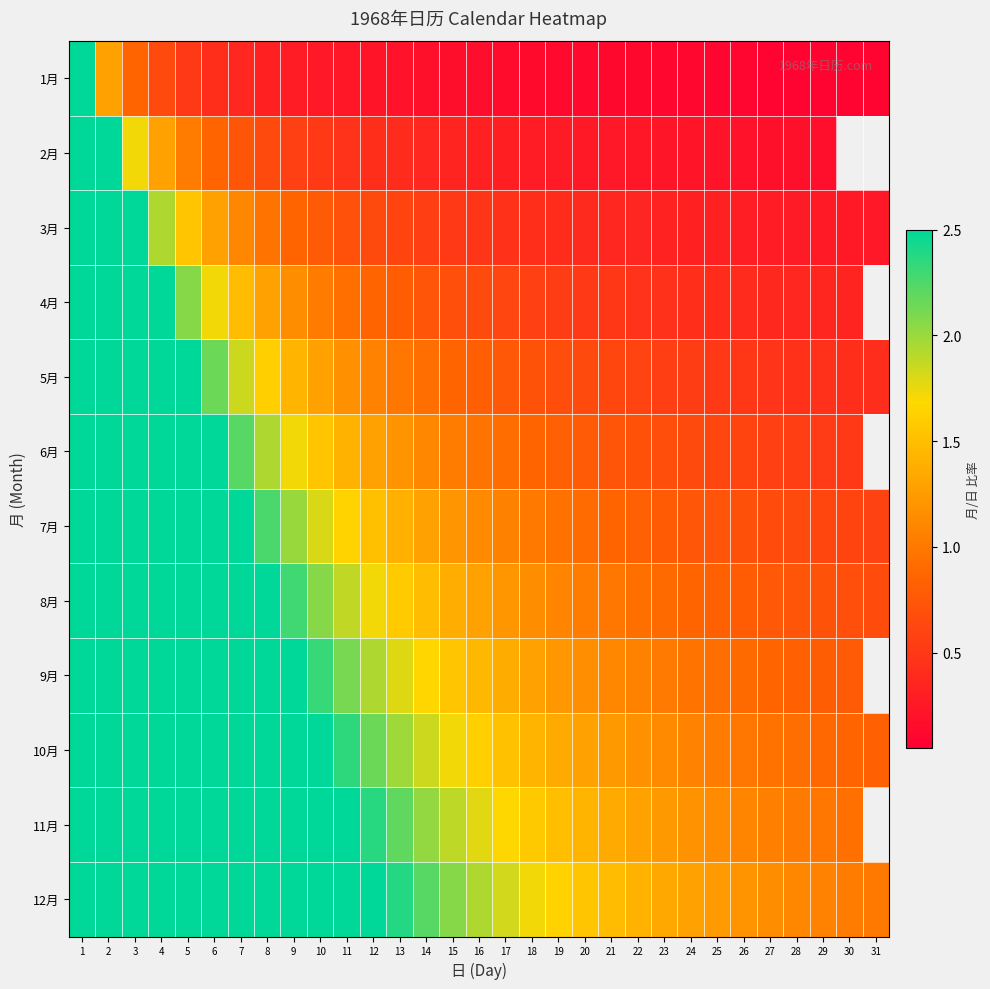

Which series has the largest total across all categories?

12月